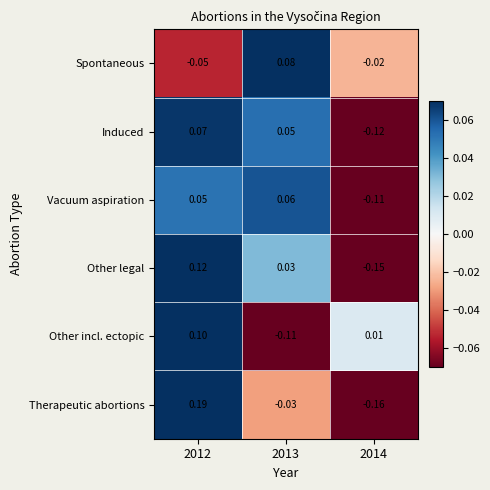

Is the value of Induced at 2014 greater than the value of Vacuum aspiration at 2014?

No